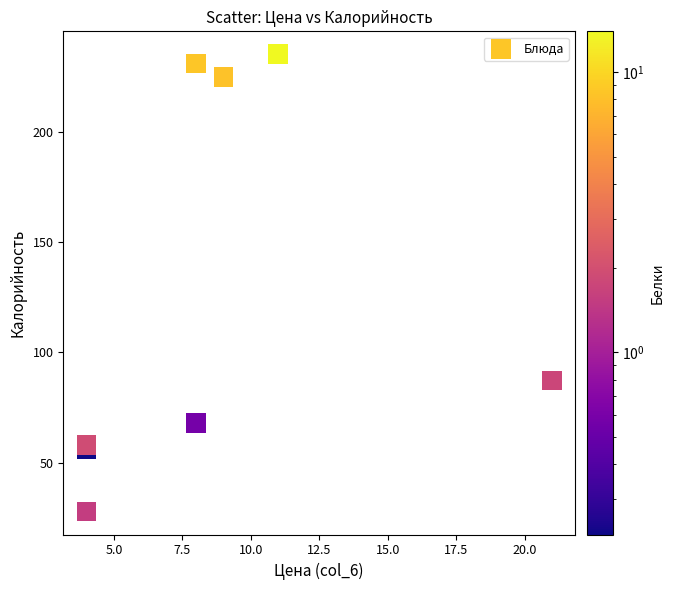

What Y value in the scatter plot is closest to 131?

87.4